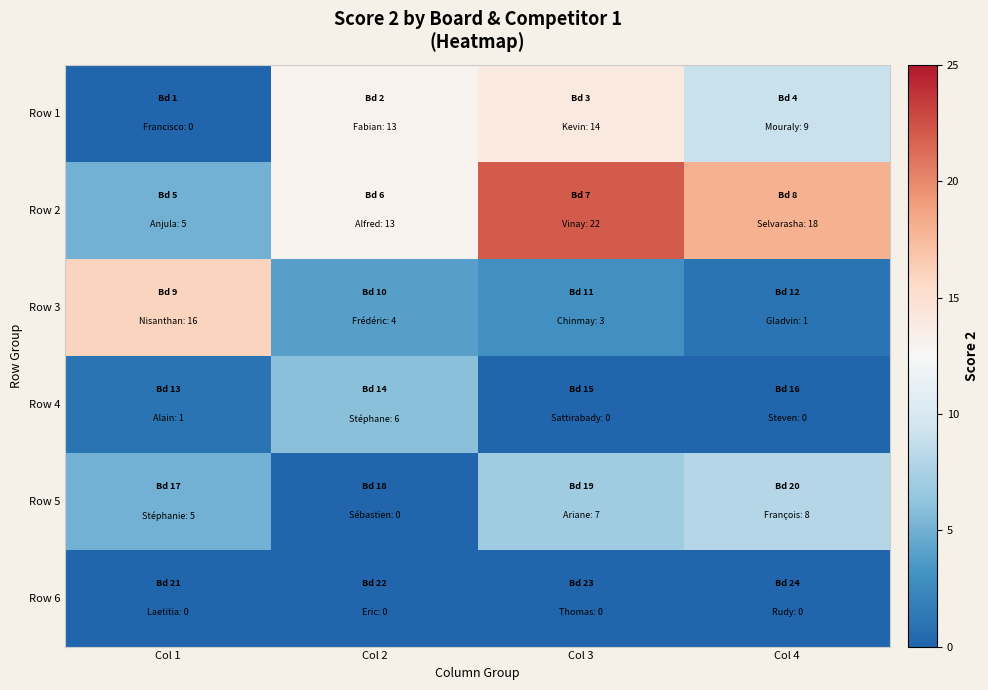

What is the spread (max minus min) of values at Col 2?

13